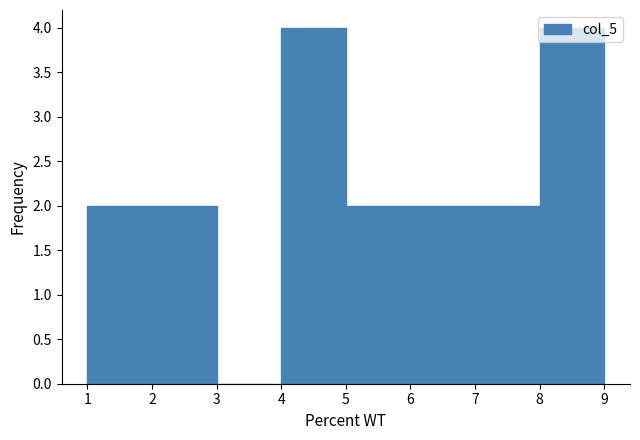

What is the height of the bar covering 5 to 6 on the x-axis? The values are not printed on the chart, so give them approximately, as read against the axis.

2